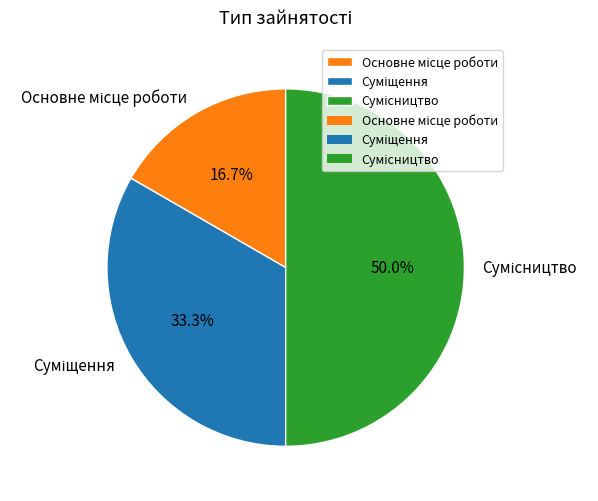

To the nearest percent, what portion does Сумісництво represent?

50%